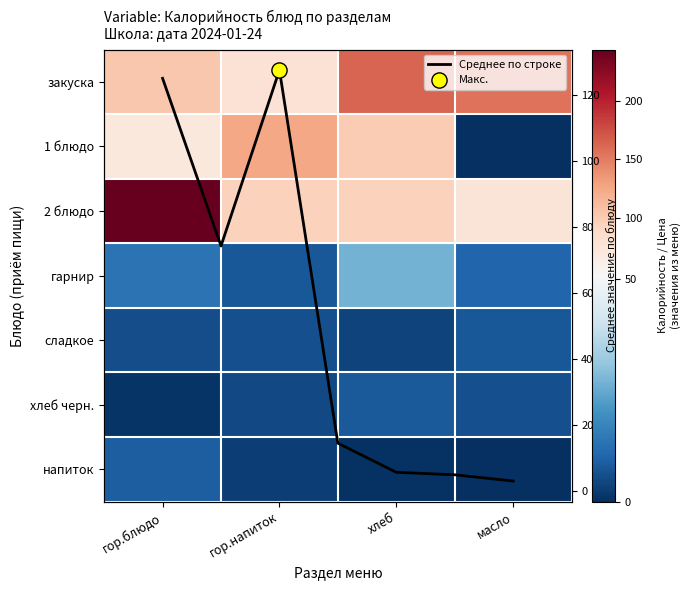

Rank the categories by value from highest to lowest.

гор.блюдо, хлеб, гор.напиток, масло